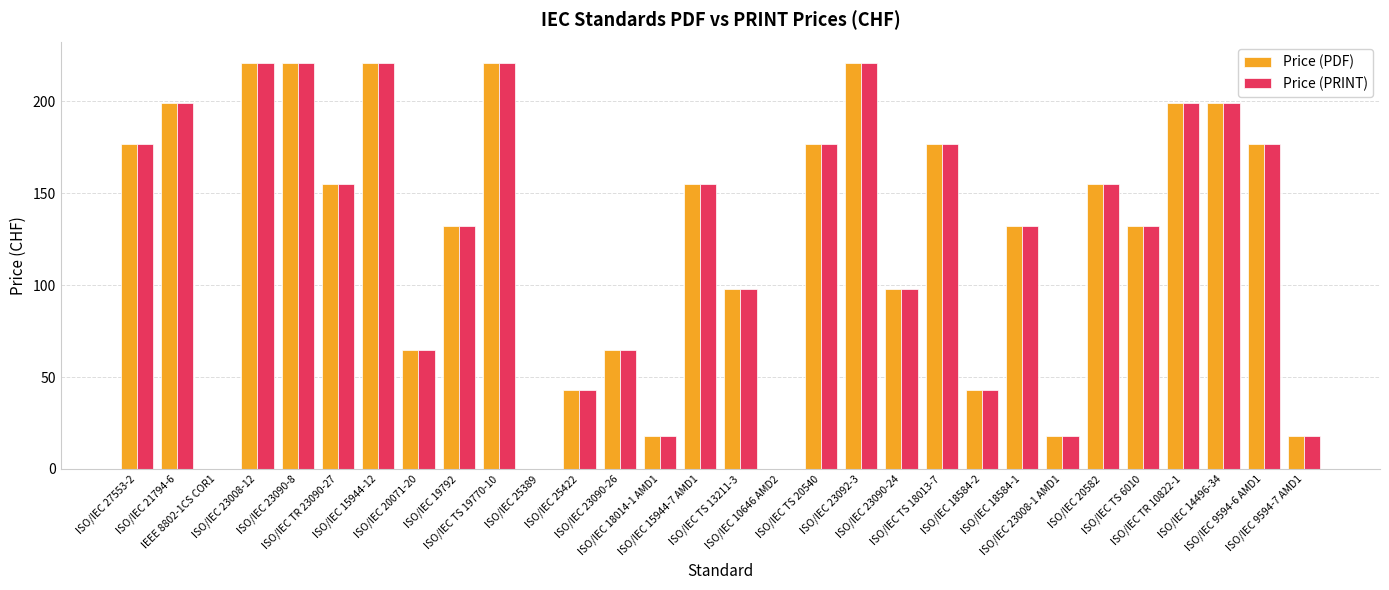

What is the average value of the Price (PRINT) series?

125